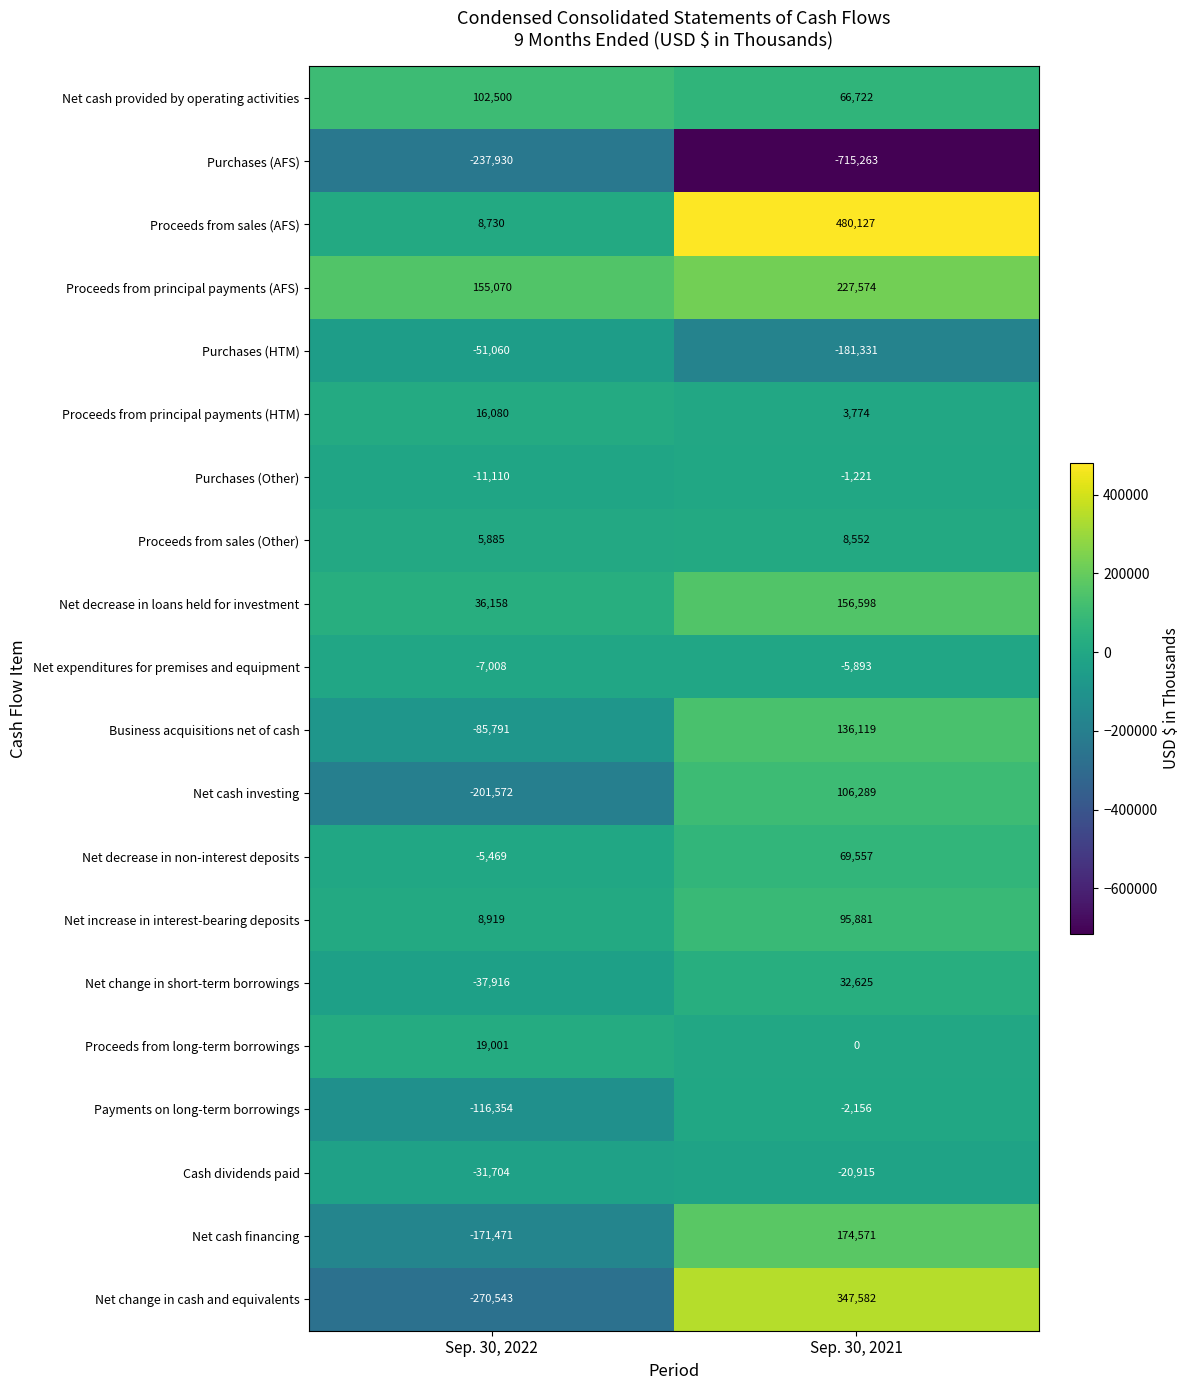

Count the number of categories in the chart.

2